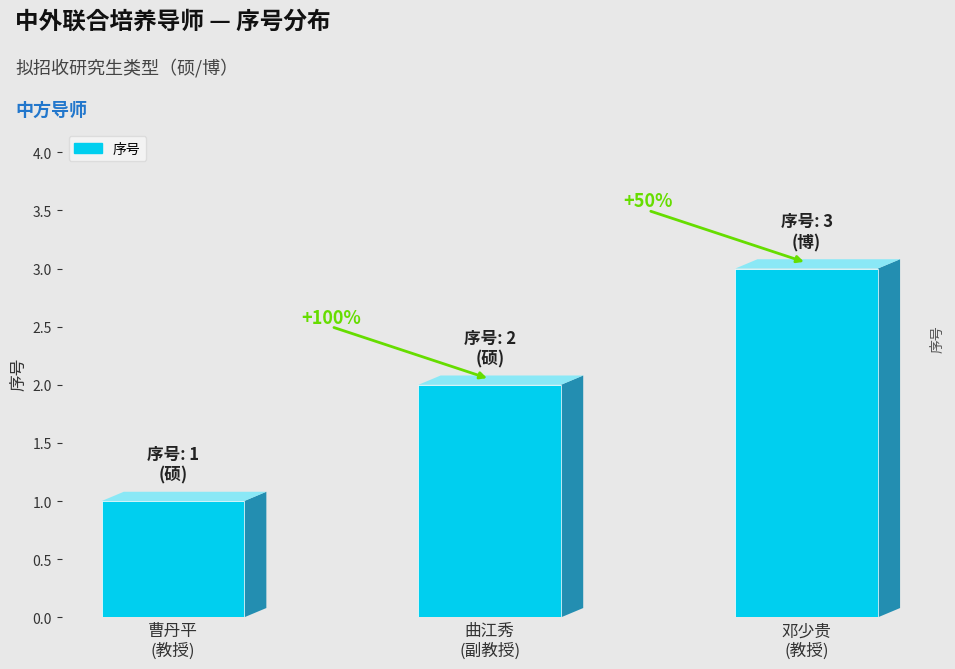

Reading right to left, list all the values displayed in this chart.

邓少贵
(教授)=3	曲江秀
(副教授)=2	曹丹平
(教授)=1